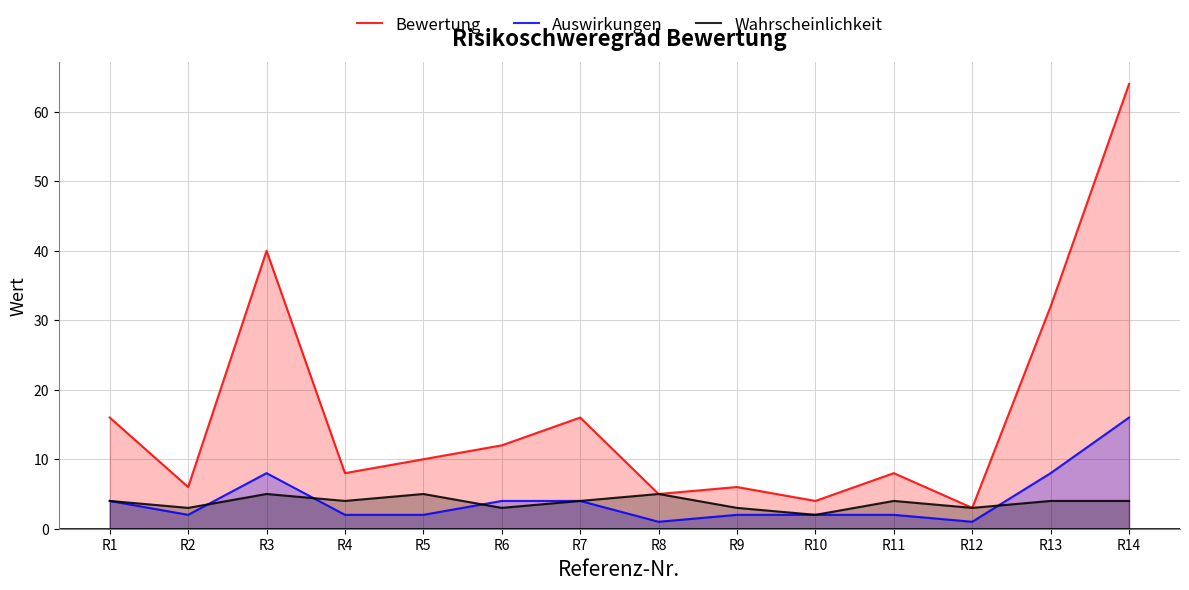

Does the chart display data point markers on the line(s)?

No